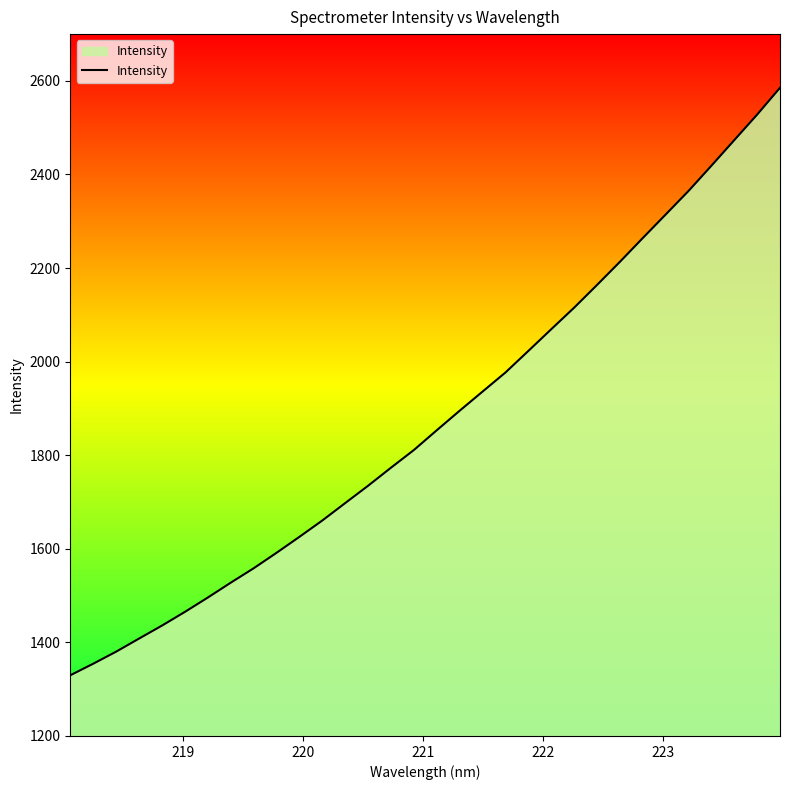

What is the greatest value displayed?

2585.4